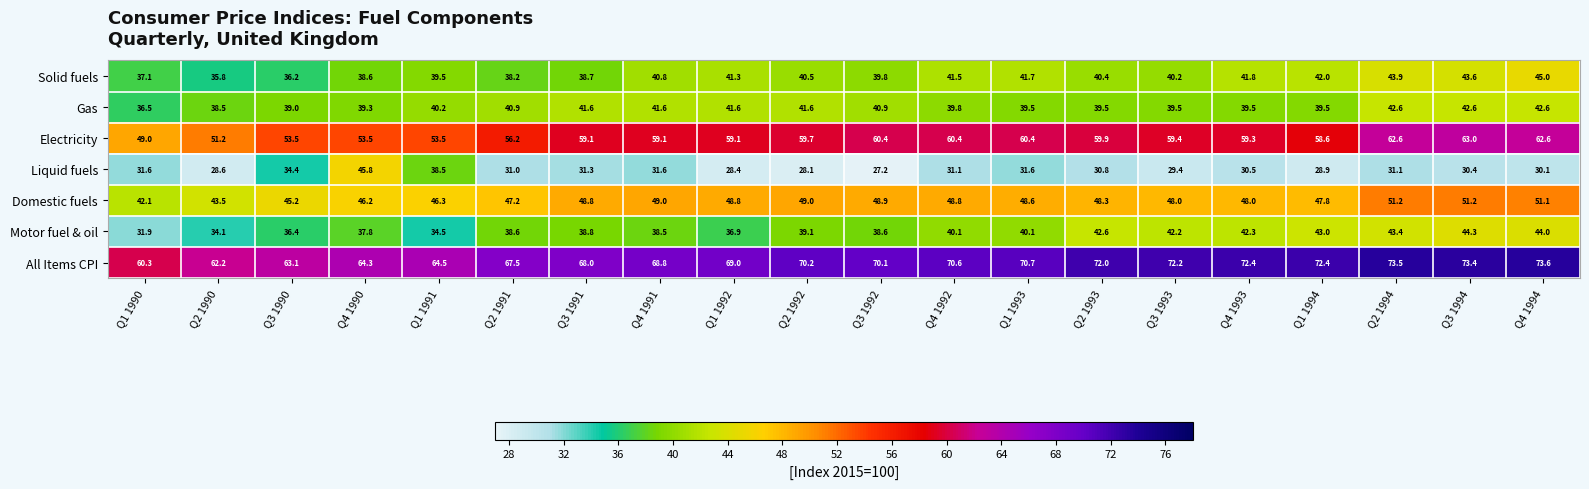

What is the sum of all Solid fuels values?

806.6